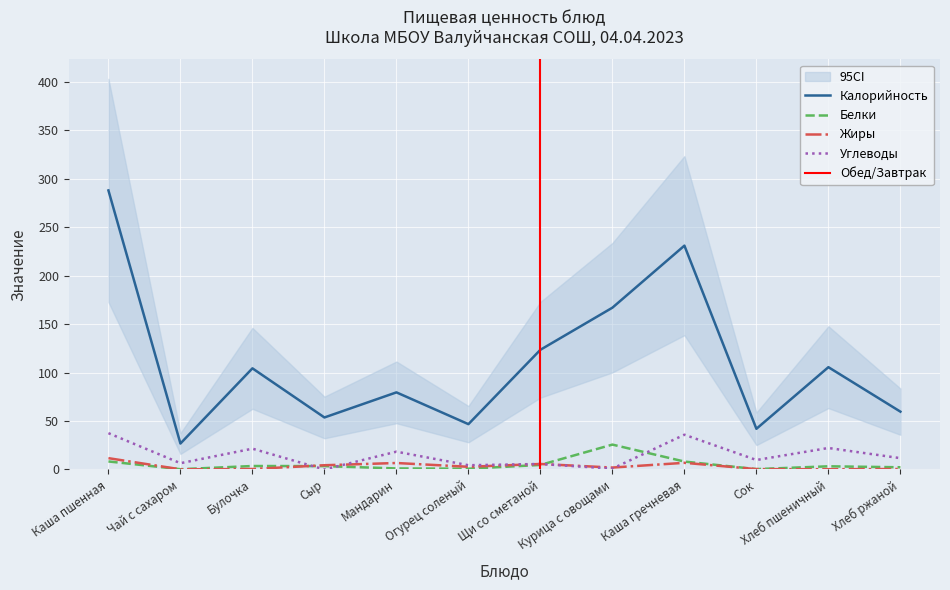

What position from the right is Щи со сметаной?

6